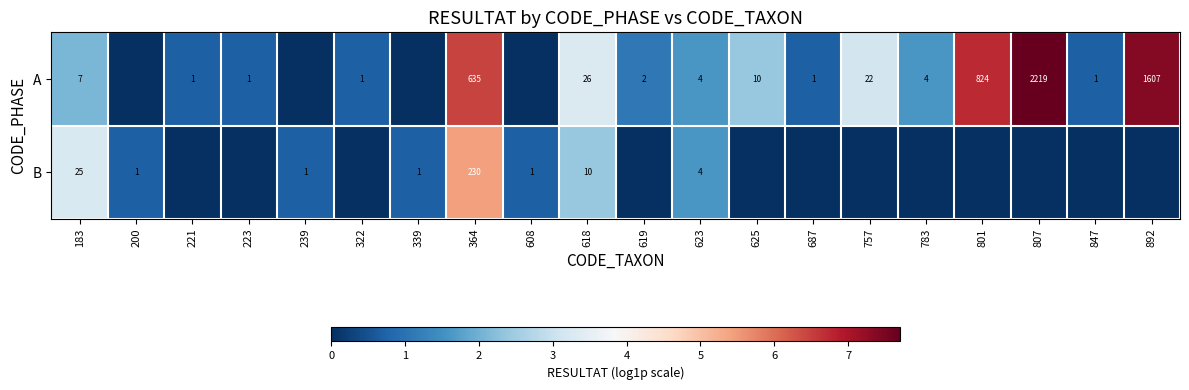

Is it true that A equals 4 at 623?

True